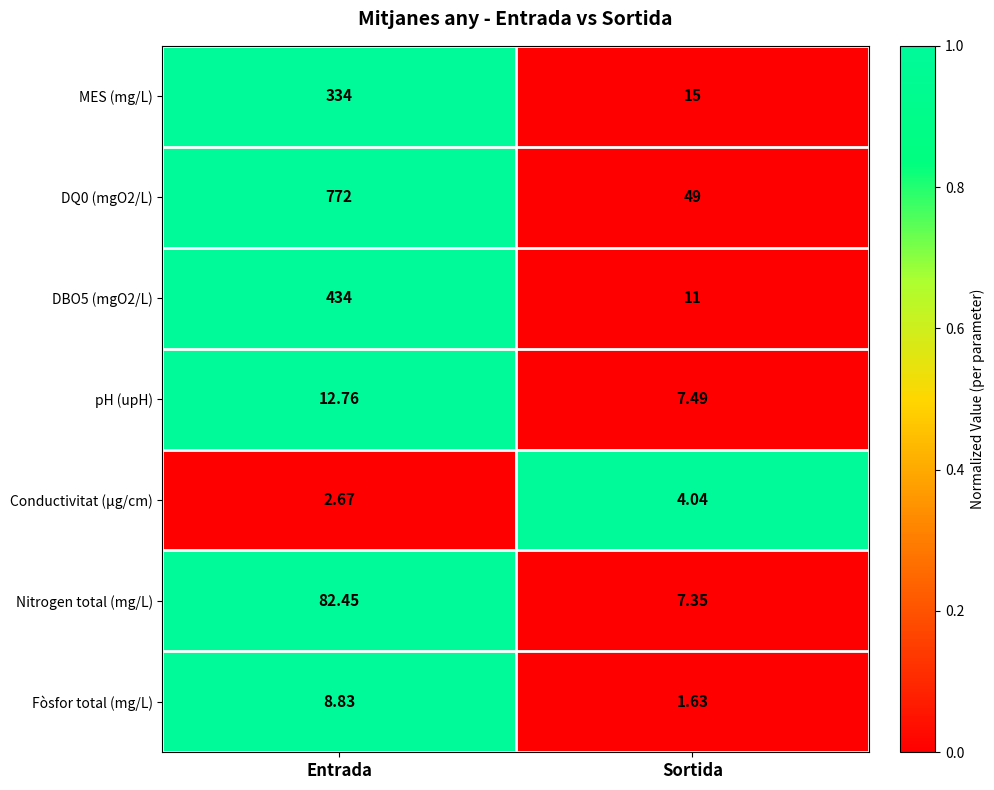

Rank the categories by MES (mg/L) value from highest to lowest.

Entrada, Sortida